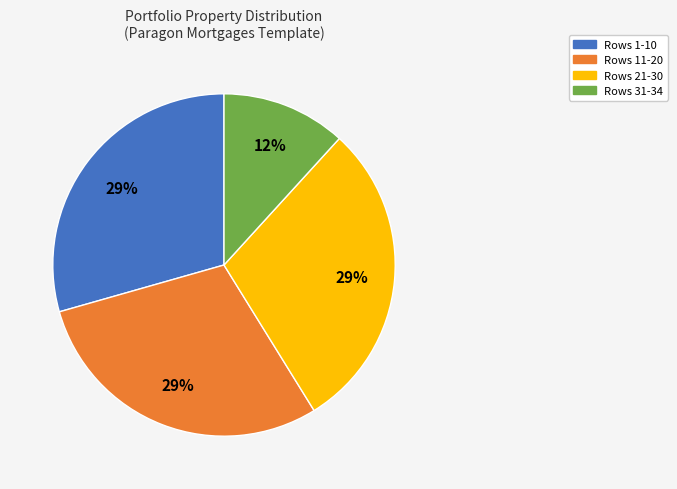

How many slices are in this pie chart?

4